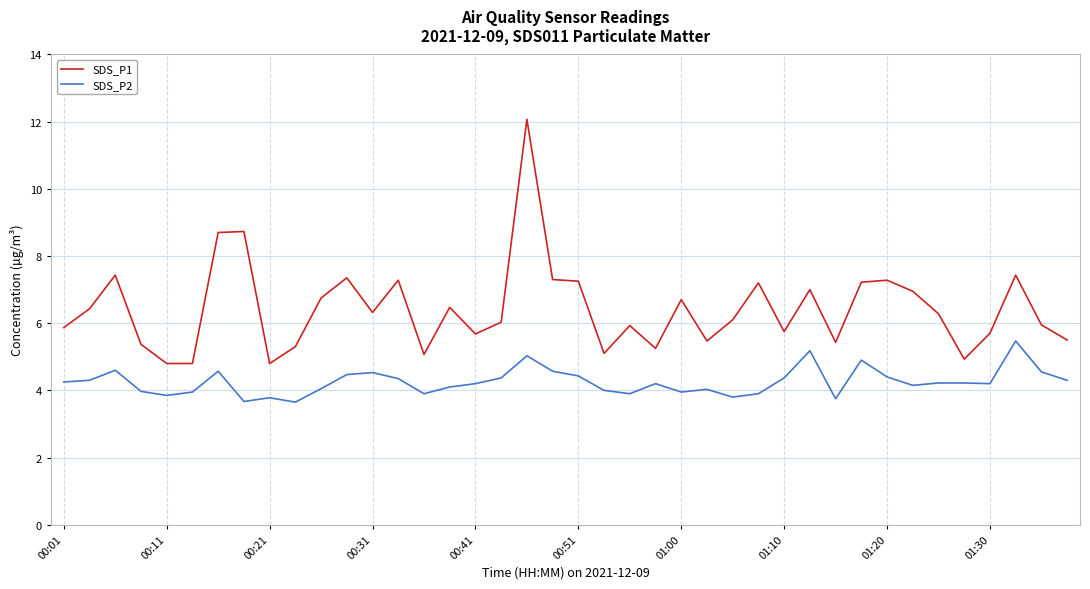

Which series has the largest range (max minus min)?

SDS_P1